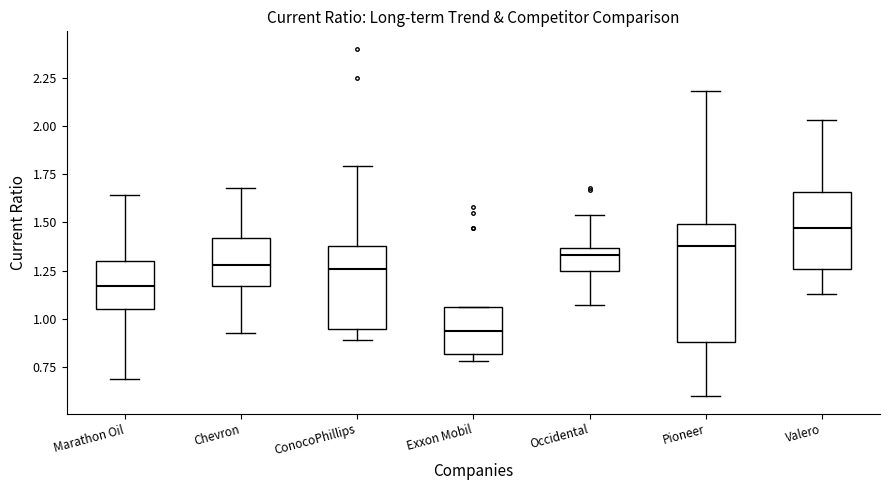

Where does the lower whisker of the box for Occidental end on the y-axis? The values are not printed on the chart, so give them approximately, as read against the axis.

1.05